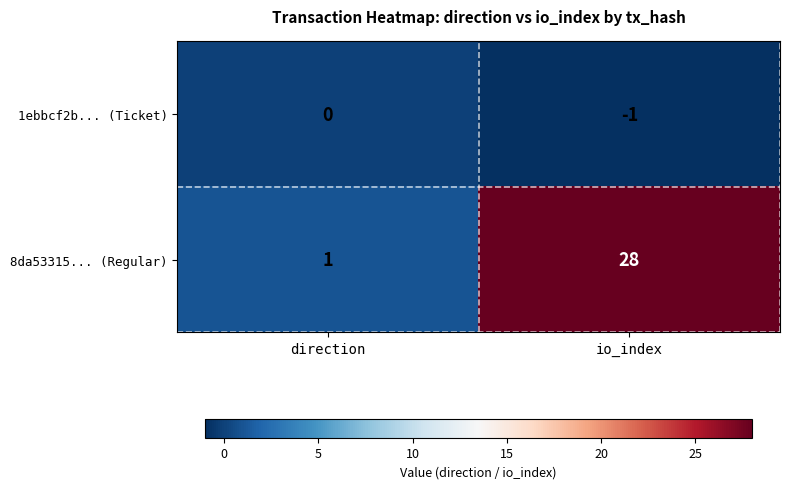

Which series has the largest total across all categories?

8da53315... (Regular)